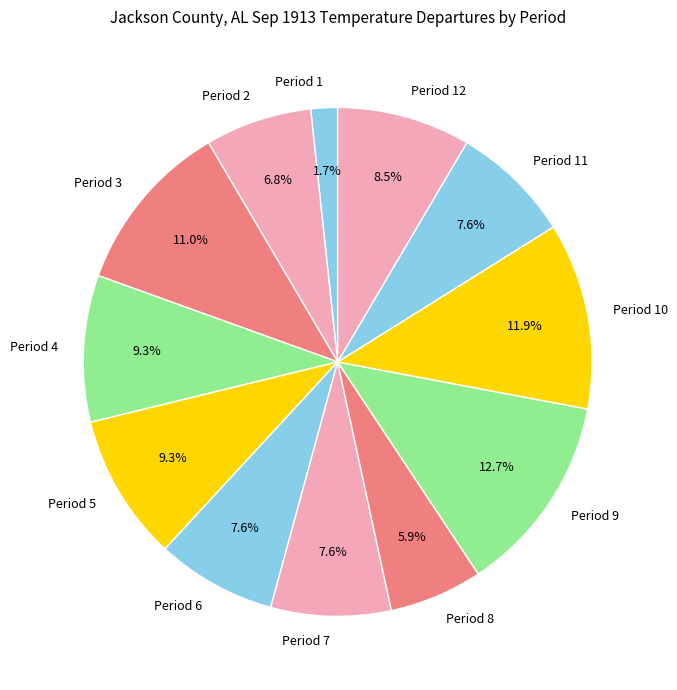

Is there any slice that represents more than half of the pie?

No